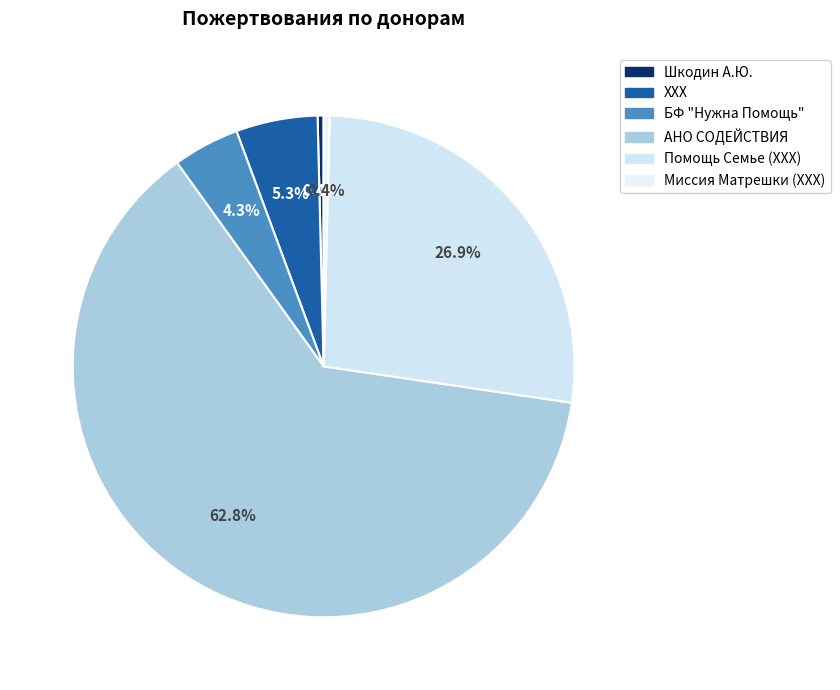

To the nearest percent, what is the difference between the largest and smallest slice percentages?

62%